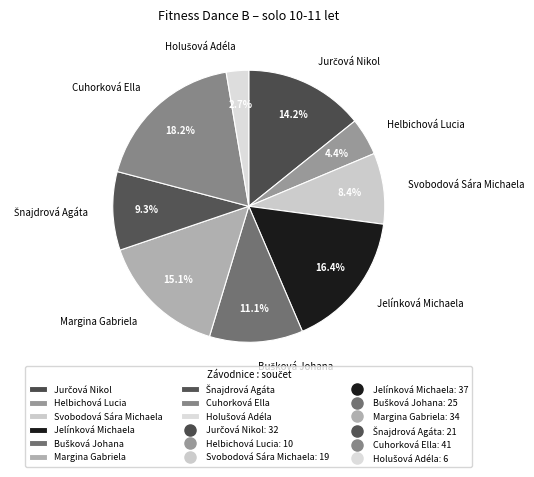

Approximately how many times larger is the value at Margina Gabriela compared to Cuhorková Ella?

0.8